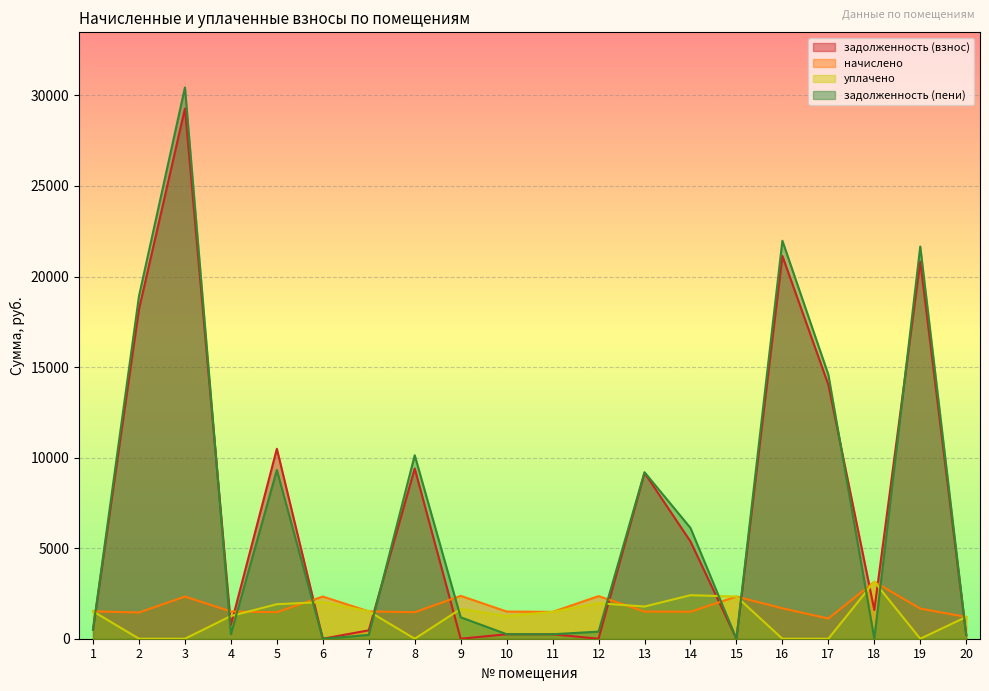

The задолженность (взнос) series shows 504.4 at 1. True or false?

True